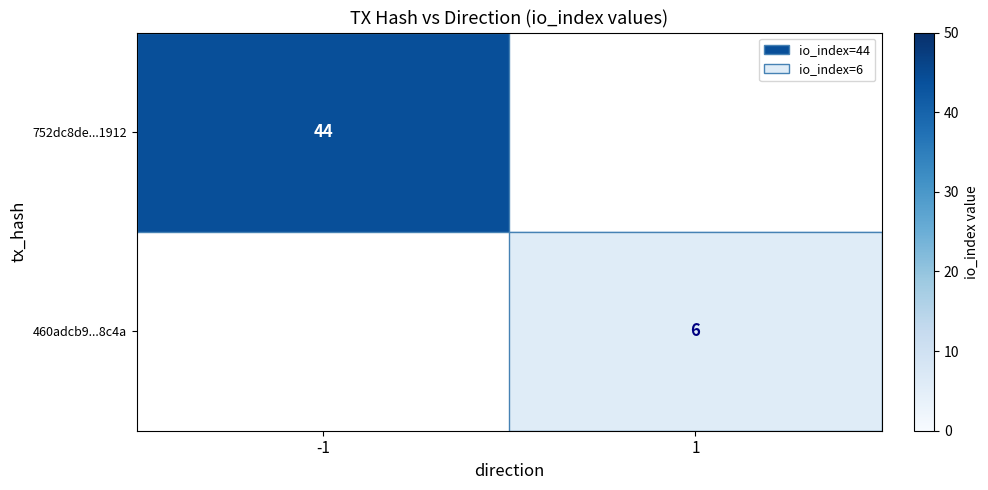

True or false: 460adcb9...8c4a has a value of 6 at 1.

True